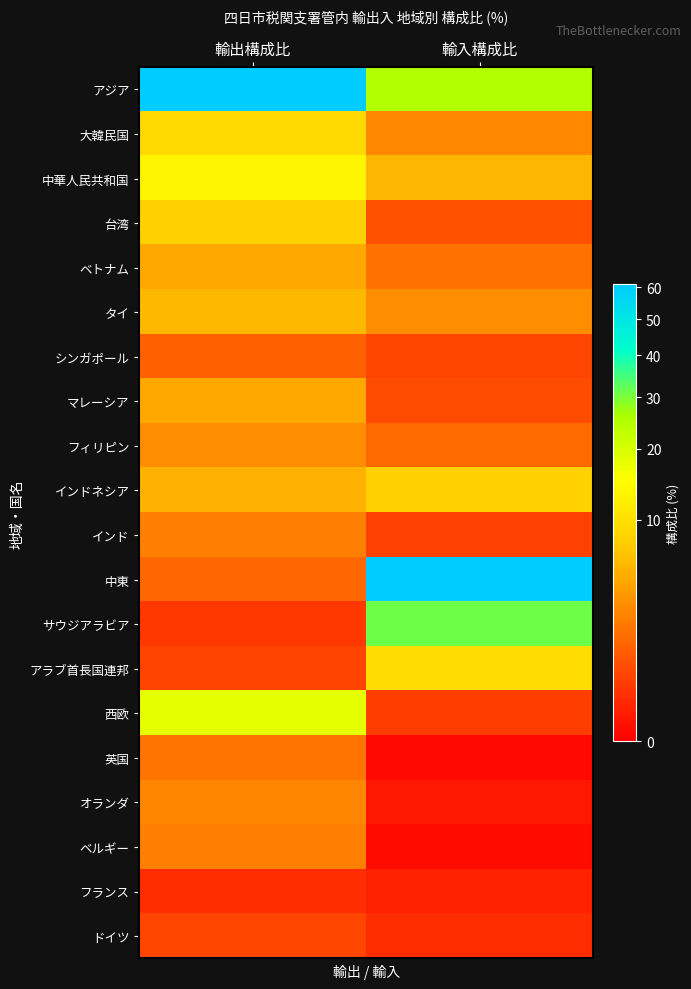

What is the total value across all series at 輸入構成比?

152.3